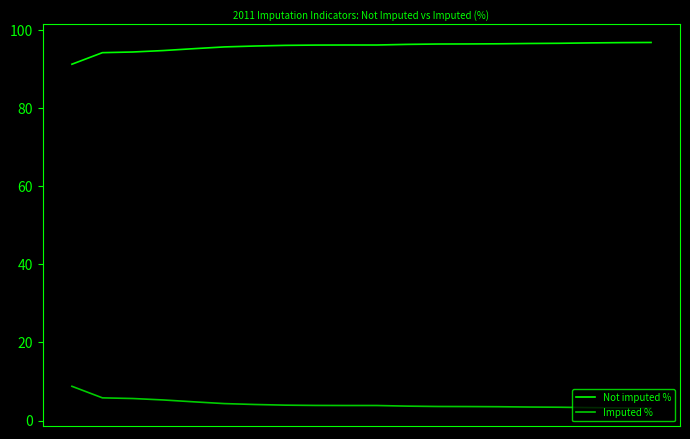

What is the difference between the maximum and minimum values in the Not imputed % series?

5.6